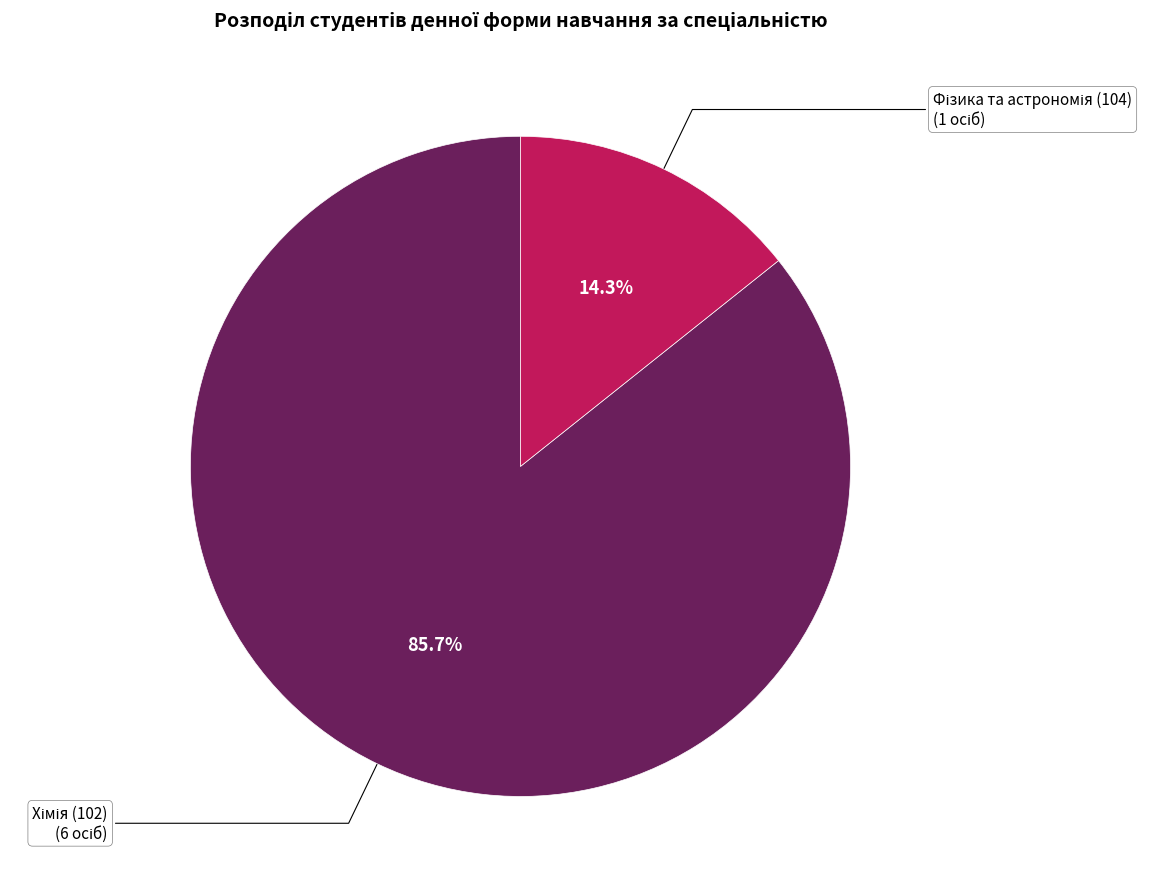

Is there any slice that represents more than half of the pie?

Yes